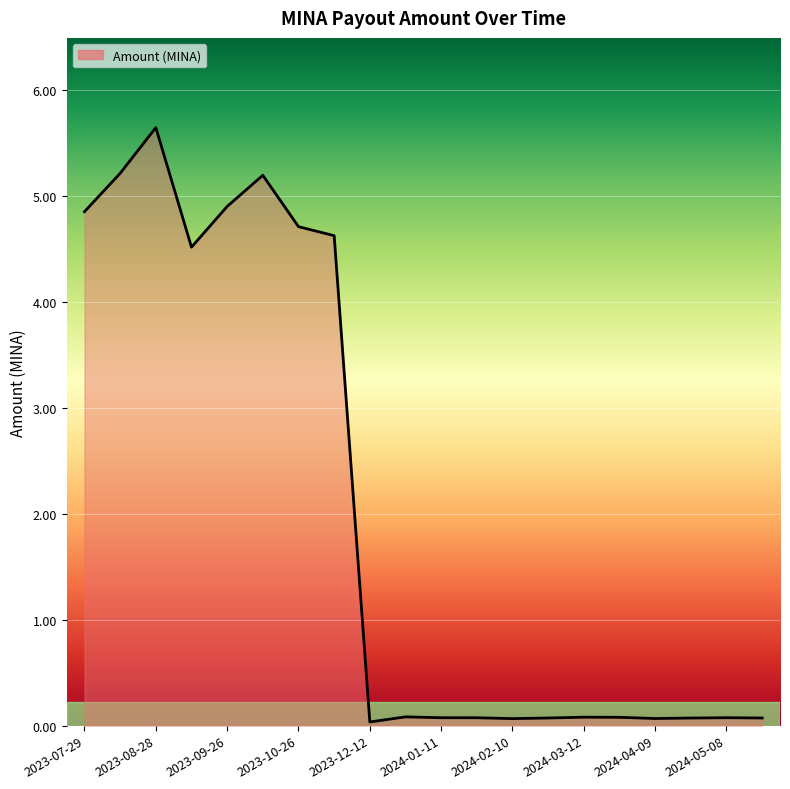

What is the maximum value shown in the chart?

5.6